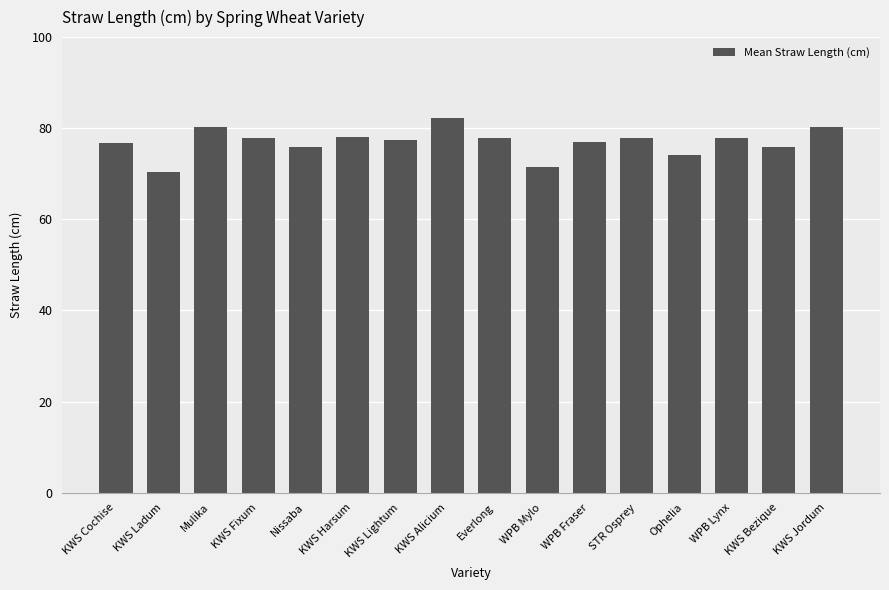

How many categories are shown in the chart?

16